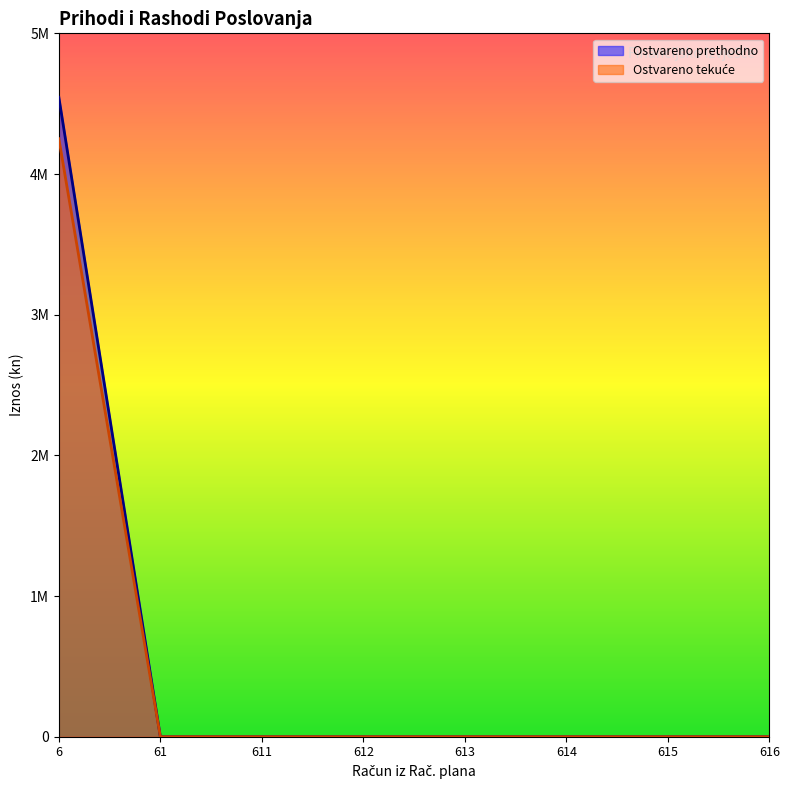

The Ostvareno tekuće series shows 0.0 at 615. True or false?

True